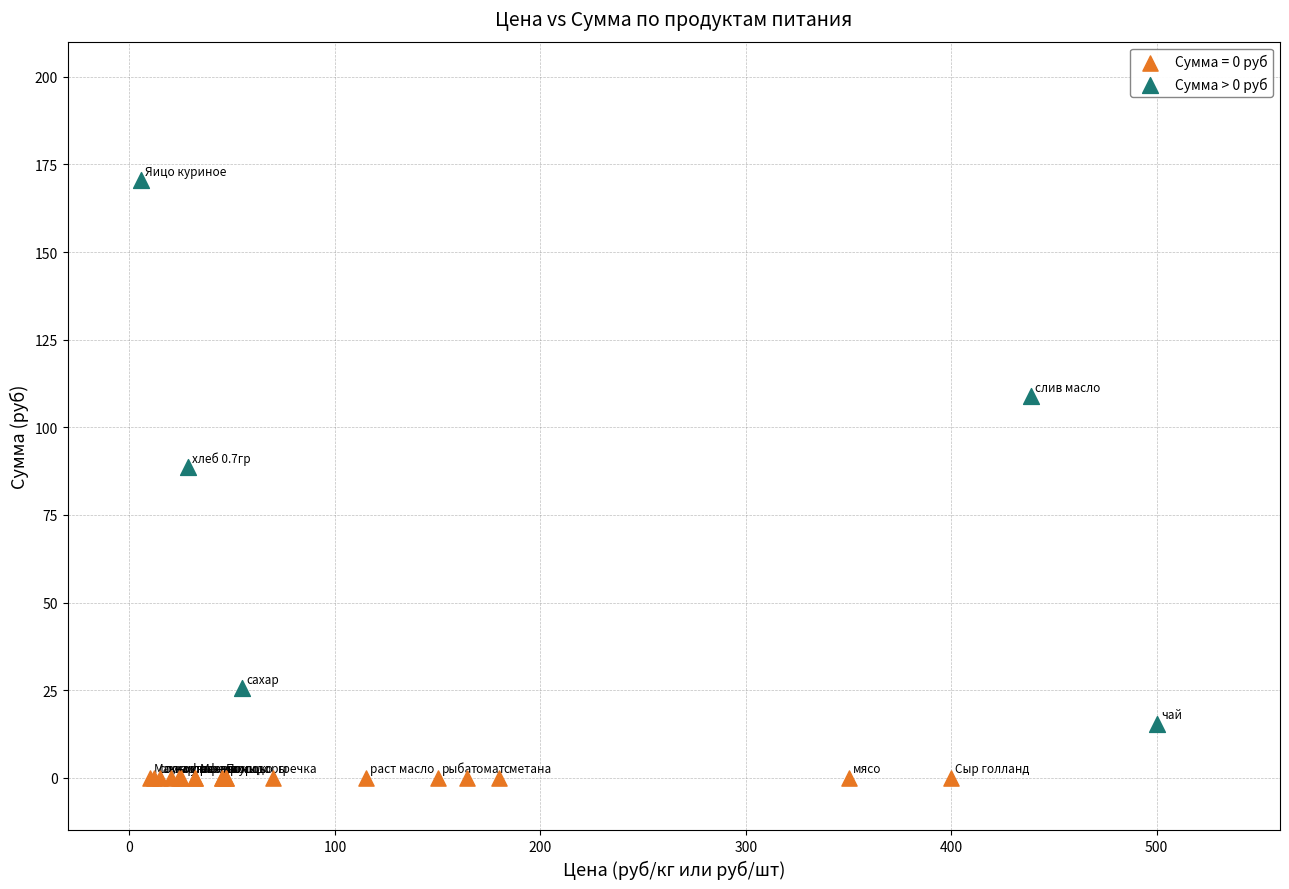

Which series reaches the maximum Y coordinate?

Сумма > 0 руб